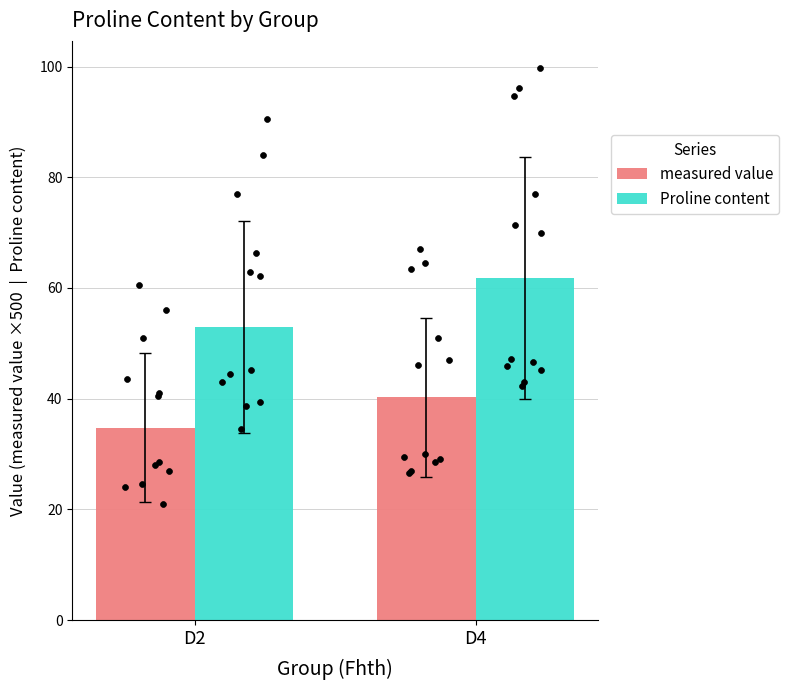

Which series contains the highest Y value?

Proline content